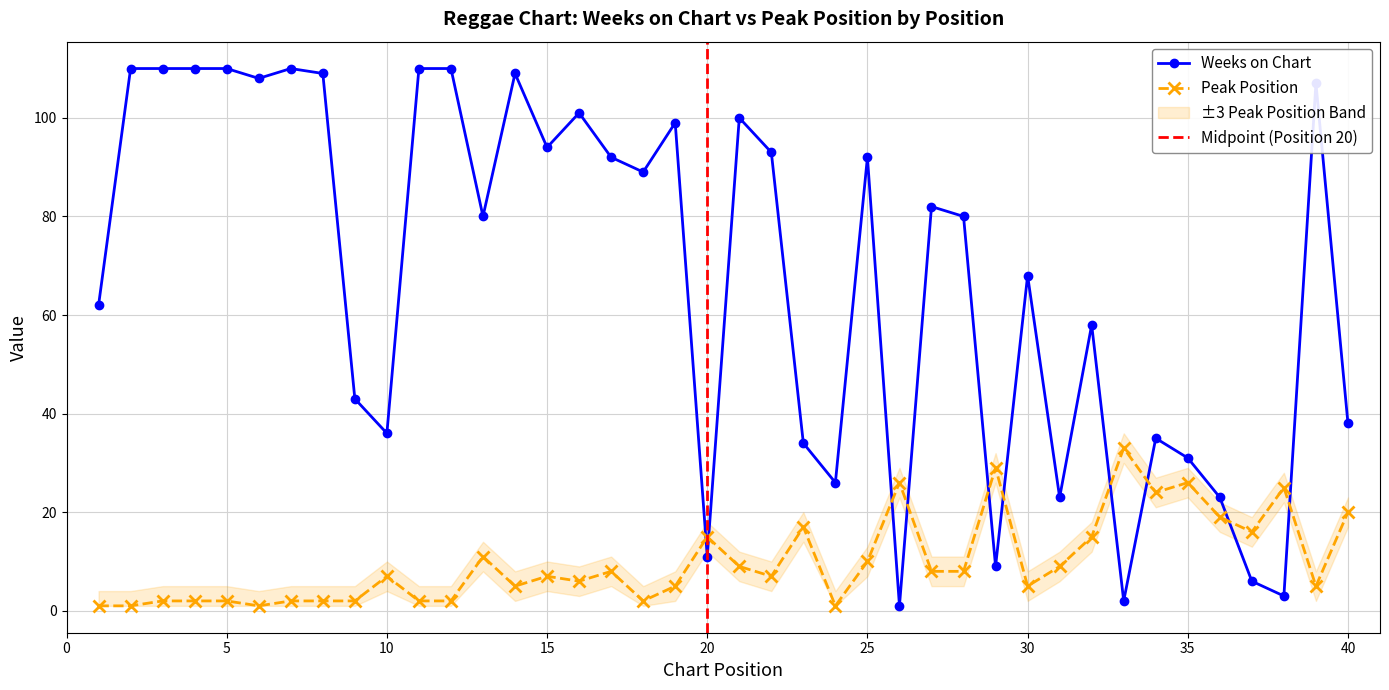

At how many categories does at least one series exceed 35?

28